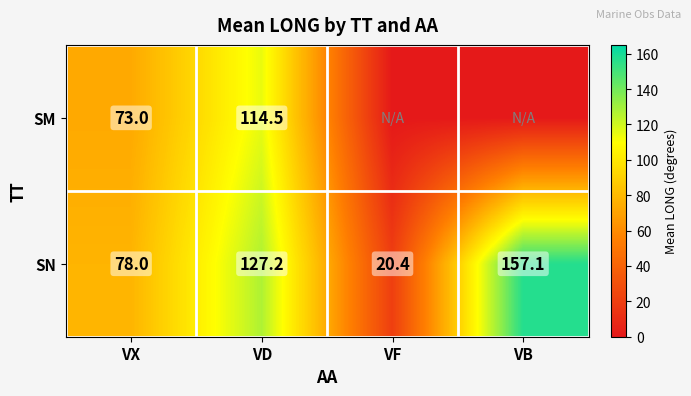

True or false: SN has a value of 157.1 at VB.

True